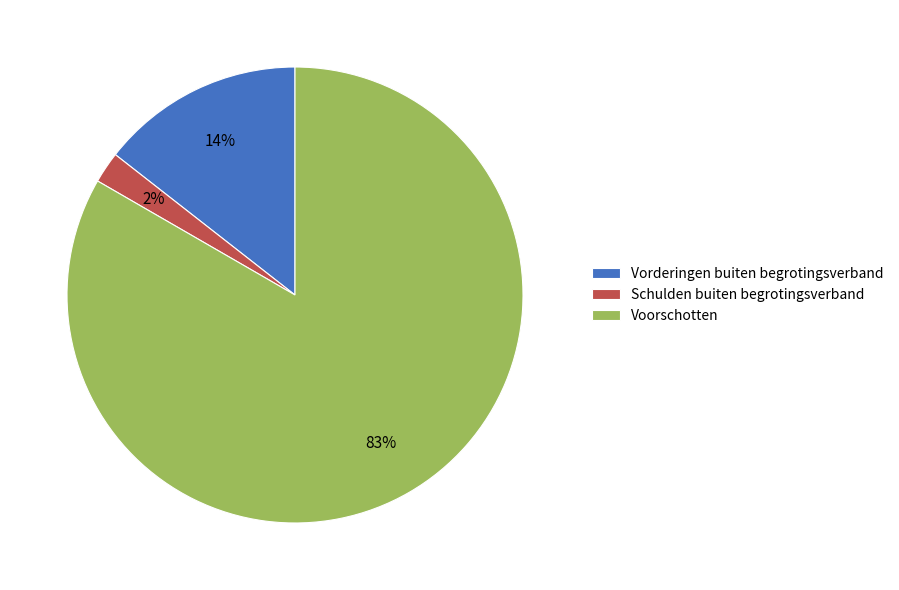

How many slices are in this pie chart?

3